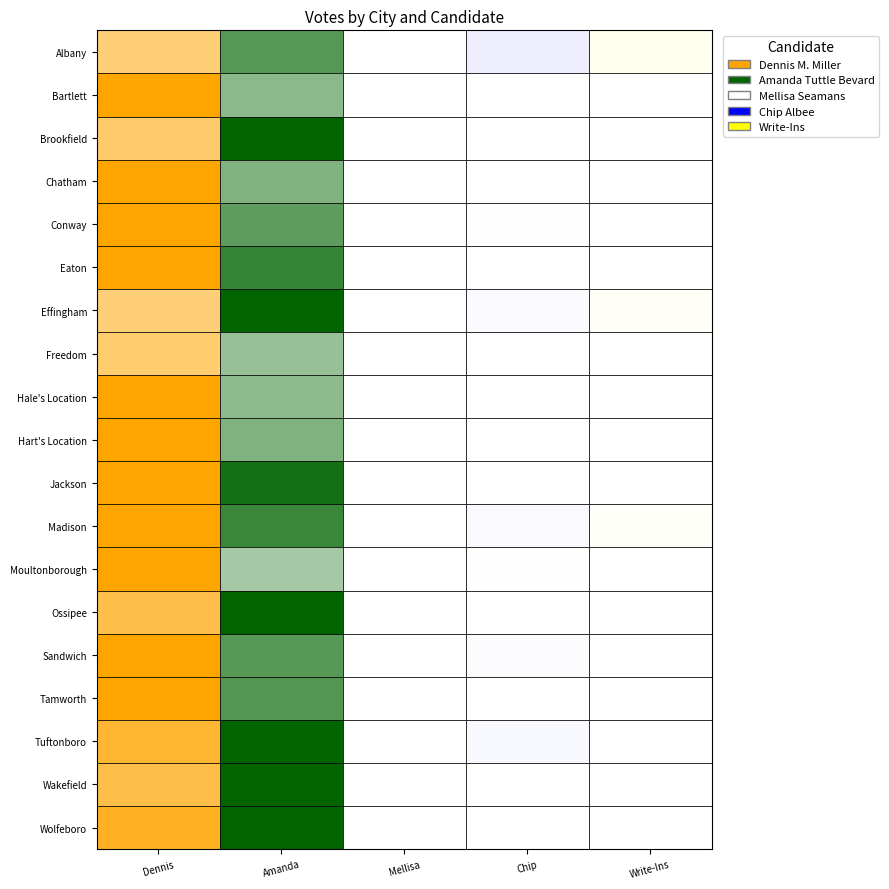

Is it true that Dennis M. Miller equals 526 at 12?

False